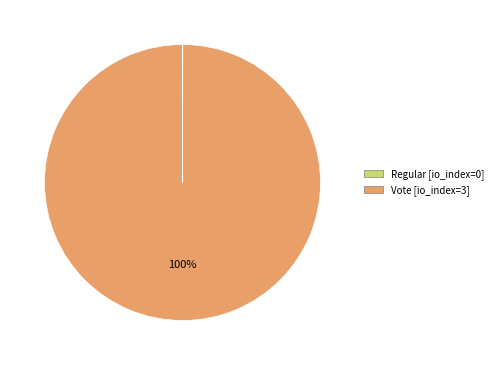

What is the majority slice?

Vote